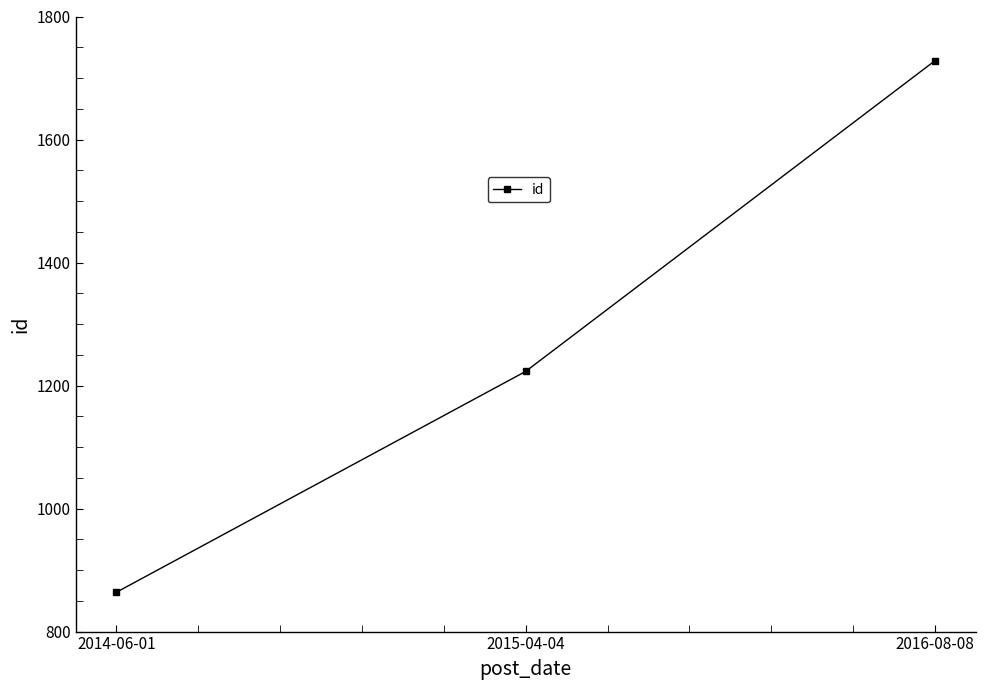

Reading left to right, what are all the values shown in this chart?

2014-06-01=864	2015-04-04=1223	2016-08-08=1728